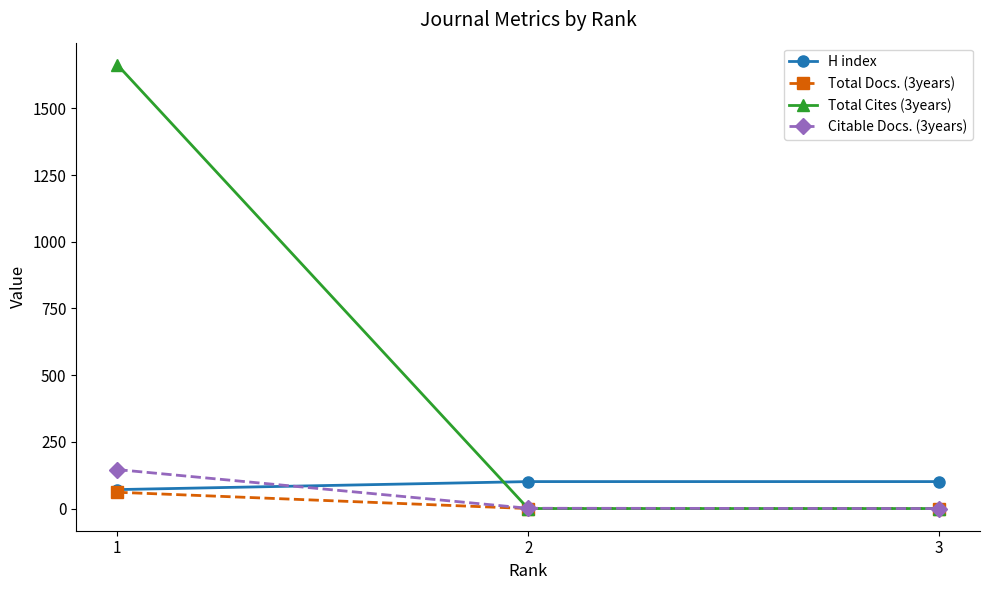

Which series changed the most between 1 and 3?

Total Cites (3years)